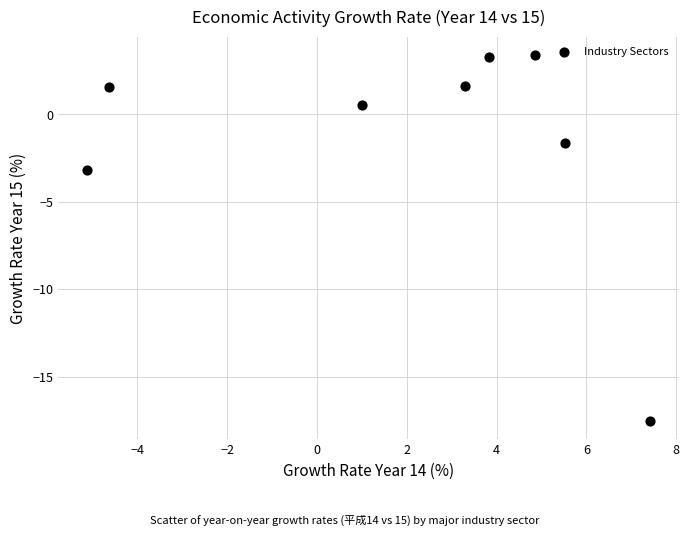

What Y value in the scatter plot is closest to -7?

-3.2